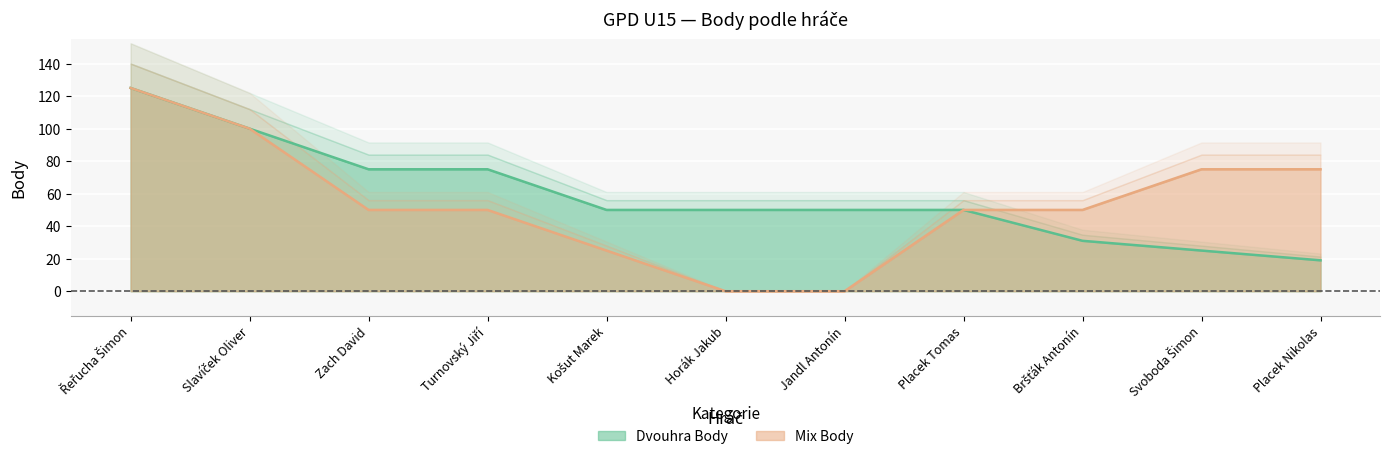

The Mix Body series shows 119 at Svoboda Šimon. True or false?

False